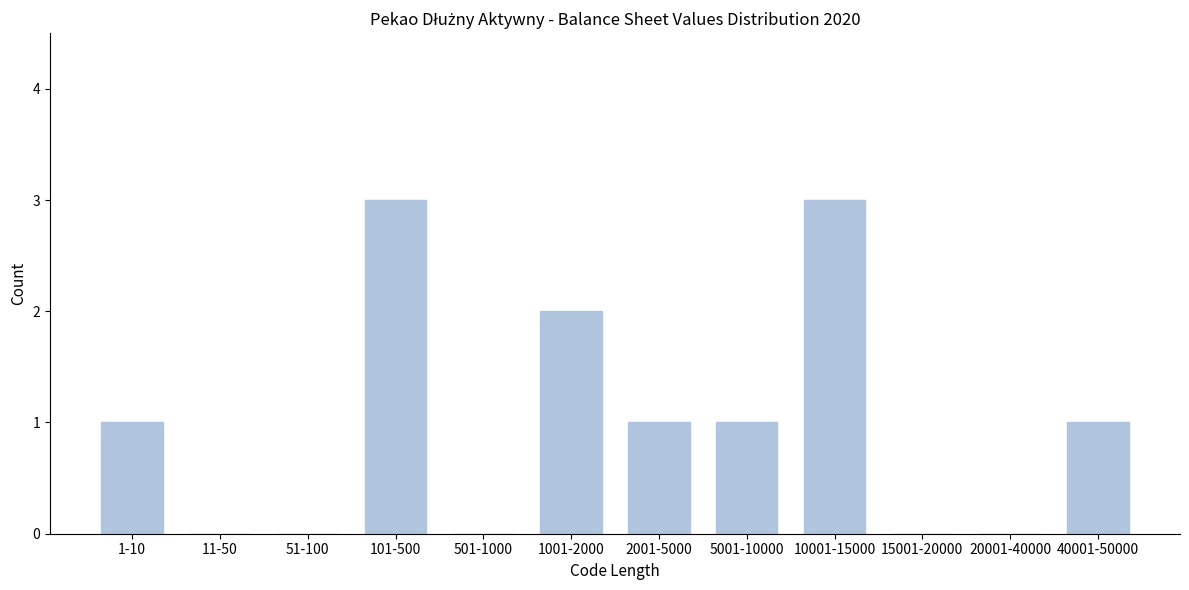

Reading left to right, transcribe all the data shown in this chart.

1-10=1	11-50=0	51-100=0	101-500=3	501-1000=0	1001-2000=2	2001-5000=1	5001-10000=1	10001-15000=3	15001-20000=0	20001-40000=0	40001-50000=1